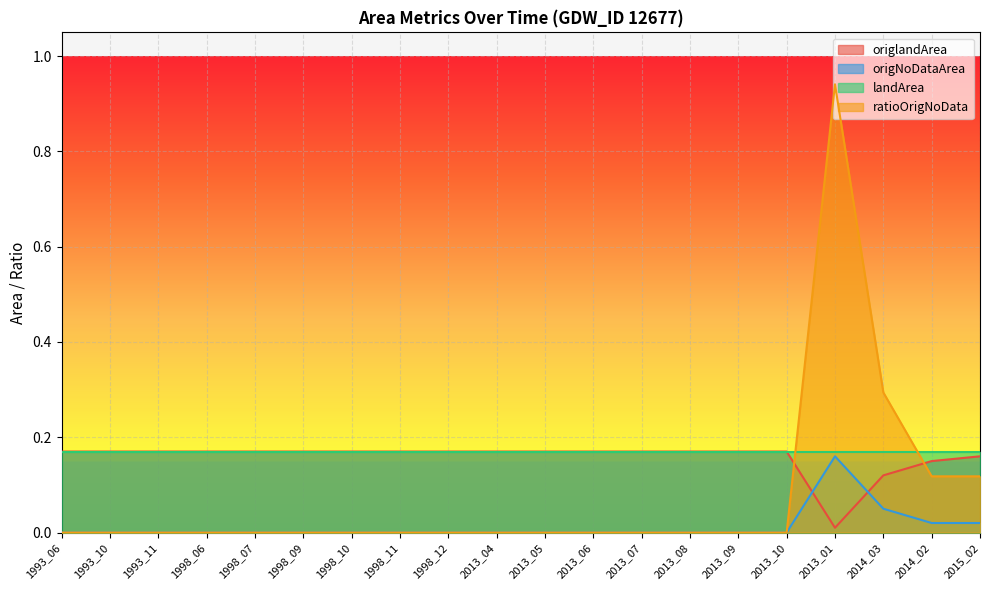

True or false: ratioOrigNoData and origNoDataArea intersect in this chart.

False